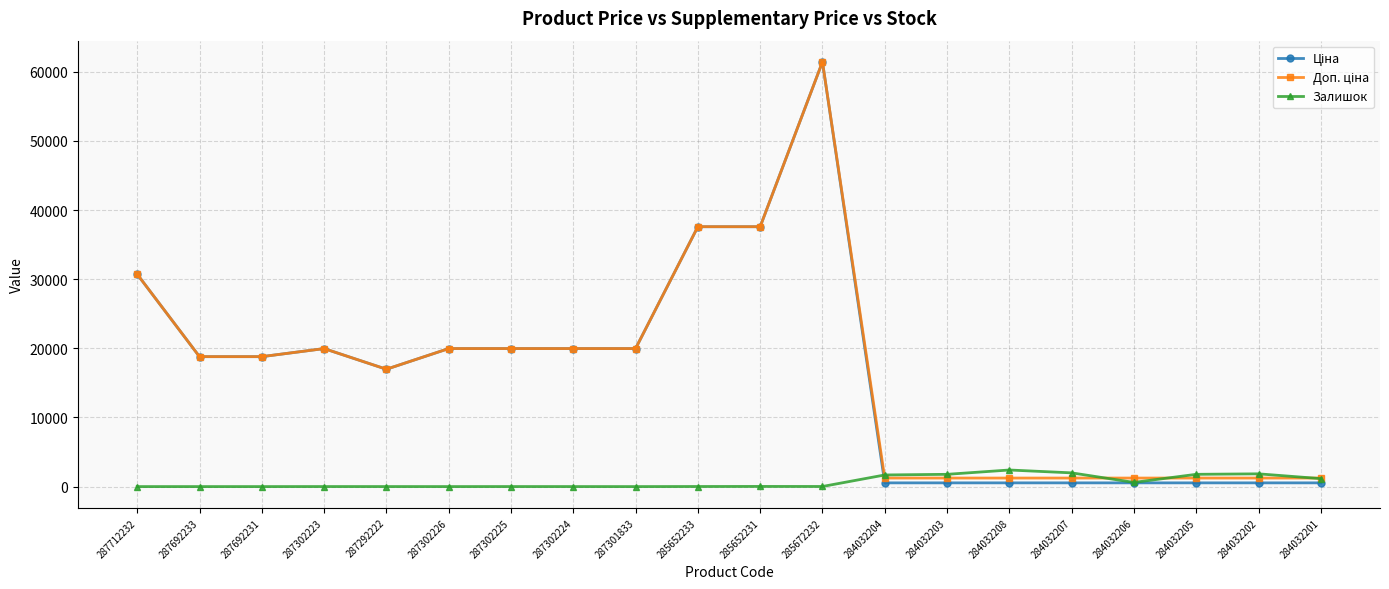

At which category is the sum across all series the highest?

285672232